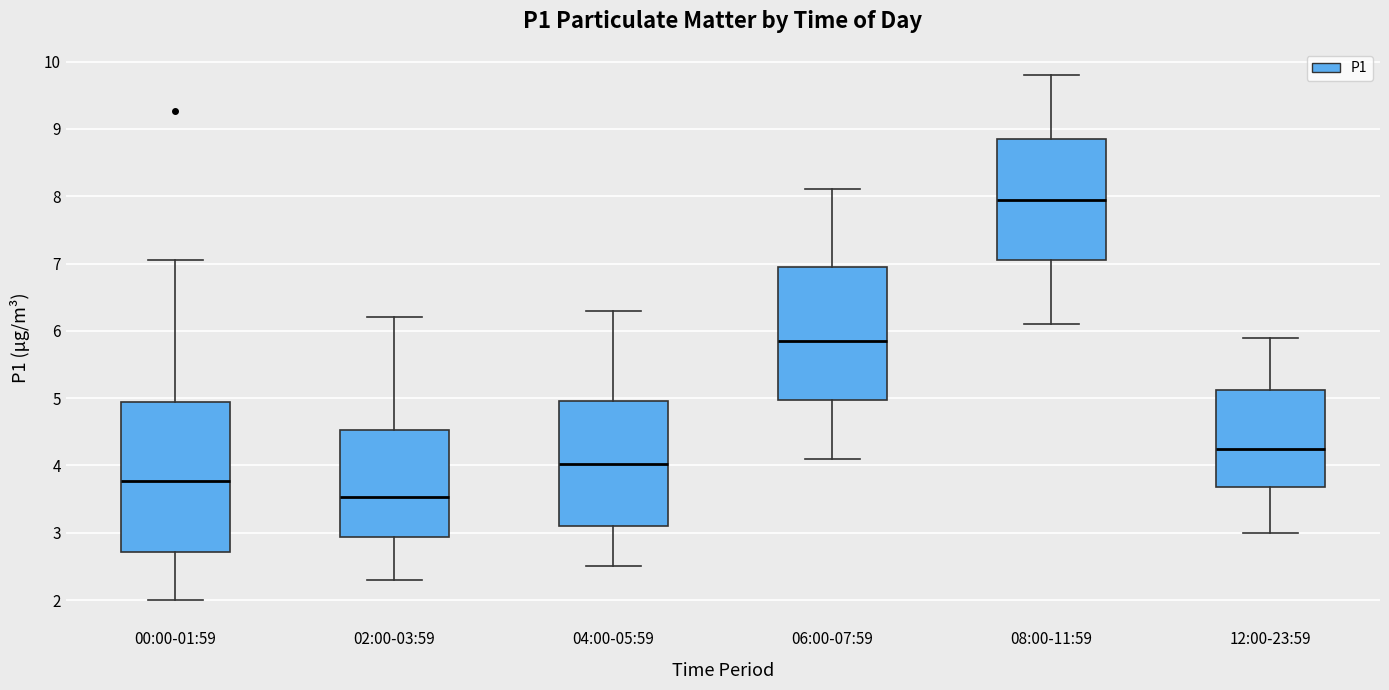

Where does the upper whisker of the box for 12:00-23:59 end on the y-axis? The values are not printed on the chart, so give them approximately, as read against the axis.

5.9